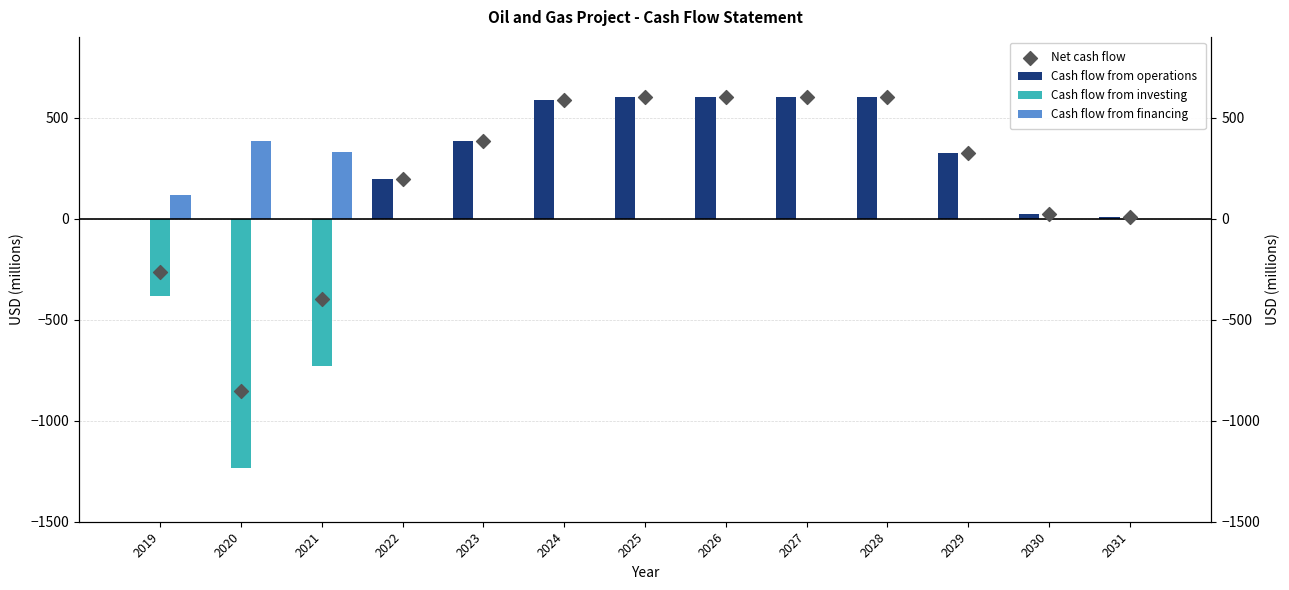

What are all the series names shown in the legend?

Cash flow from operations, Cash flow from investing, Cash flow from financing, Net cash flow